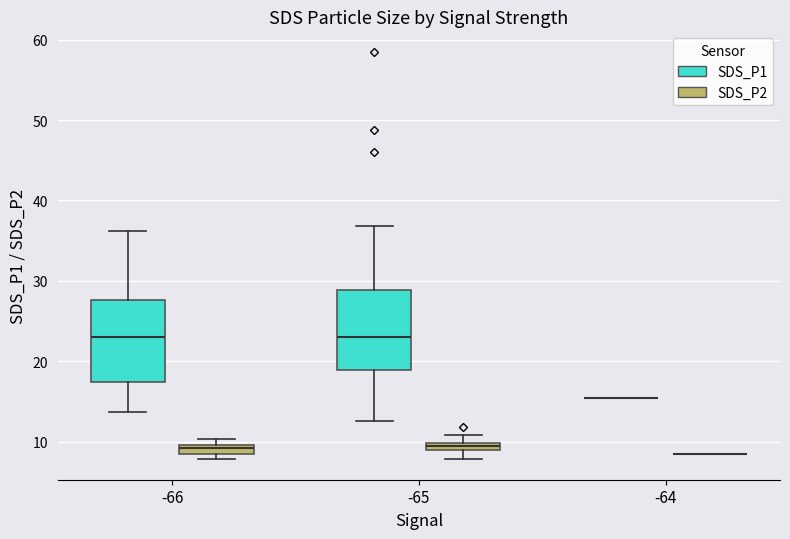

Where does the lower whisker of the box for -65 (SDS_P2) end on the y-axis? The values are not printed on the chart, so give them approximately, as read against the axis.

8